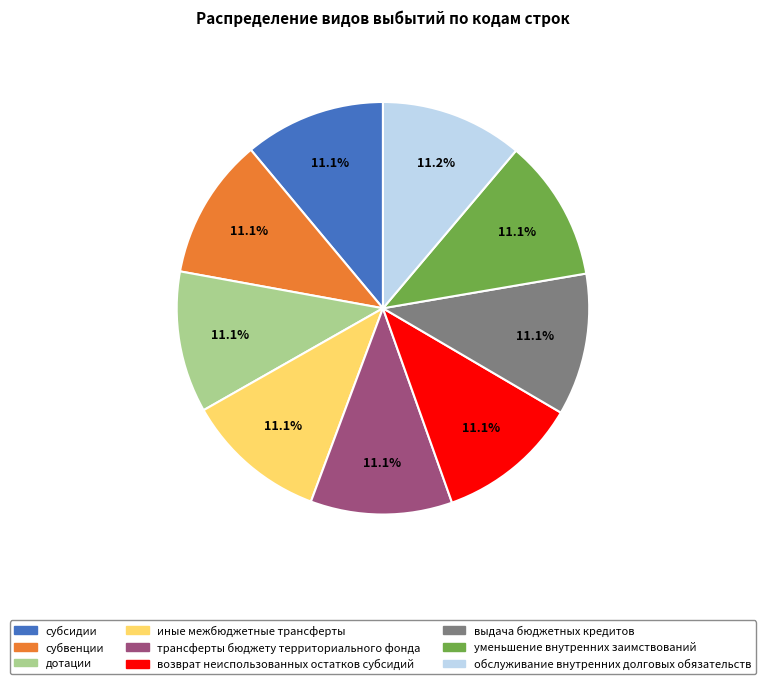

What is the total percentage of иные межбюджетные трансферты and дотации?

22.2%